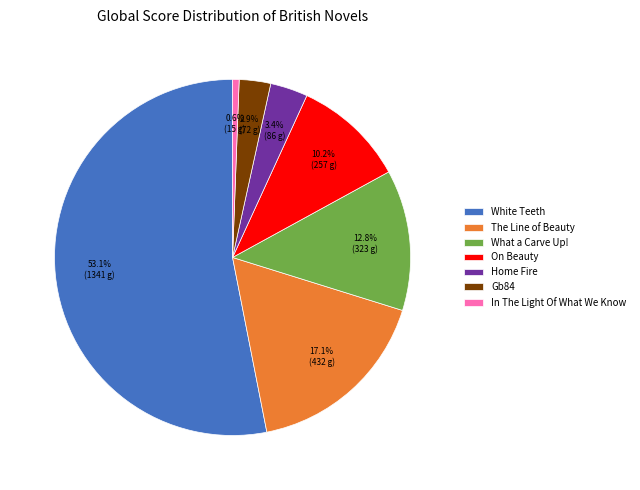

To the nearest percent, what is the difference between the White Teeth and The Line of Beauty slice percentages?

36%